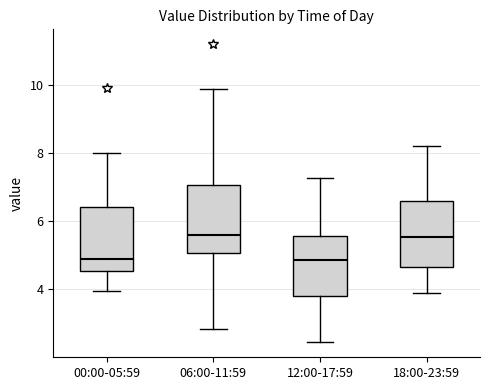

Reading left to right, transcribe this box plot: for each box, give where its median line is, the range the box spans, and where its two whiskers end, as read against the y-axis. The values are not printed on the chart, so give them approximately, as read against the axis.

00:00-05:59: median 4.8, box 4.6 to 6.4, whiskers 4.0 to 8.0
06:00-11:59: median 5.6, box 5.0 to 7.0, whiskers 2.8 to 9.8
12:00-17:59: median 4.8, box 3.8 to 5.6, whiskers 2.4 to 7.2
18:00-23:59: median 5.6, box 4.6 to 6.6, whiskers 4.0 to 8.2